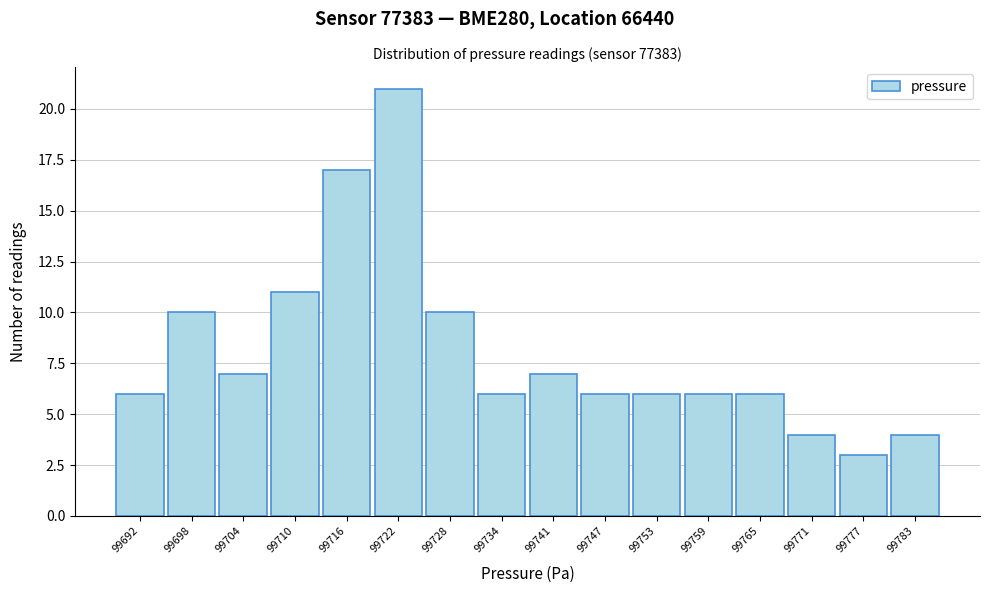

Reading right to left, what are all the values shown in this chart?

4	3	4	6	6	6	6	7	6	10	21	17	11	7	10	6